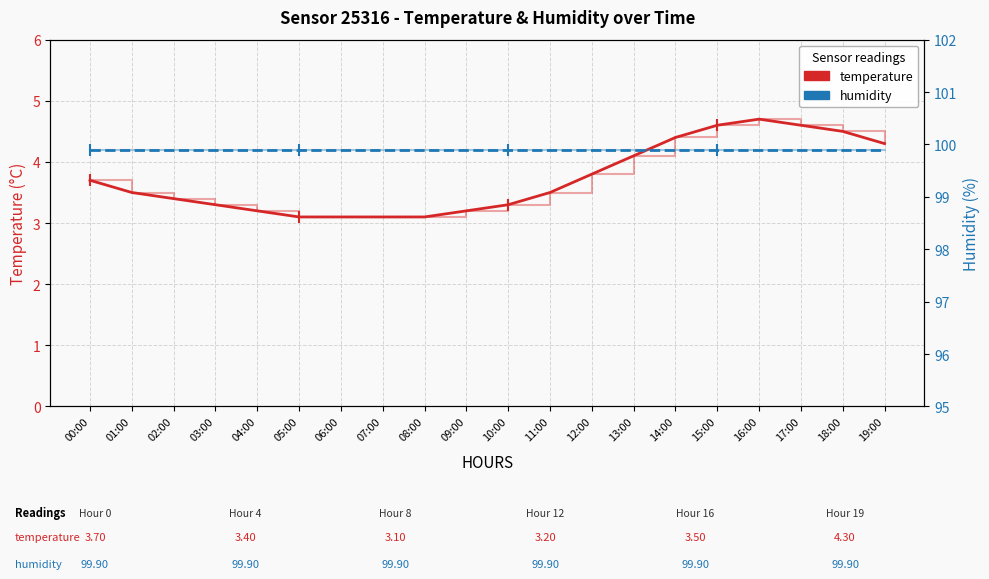

Reading left to right, list all the values displayed in this chart.

temperature: 3.7	3.5	3.4	3.3	3.2	3.1	3.1	3.1	3.1	3.2	3.3	3.5	3.8	4.1	4.4	4.6	4.7	4.6	4.5	4.3
temperature-step: 3.7	3.5	3.4	3.3	3.2	3.1	3.1	3.1	3.1	3.2	3.3	3.5	3.8	4.1	4.4	4.6	4.7	4.6	4.5	4.3
humidity: 99.9	99.9	99.9	99.9	99.9	99.9	99.9	99.9	99.9	99.9	99.9	99.9	99.9	99.9	99.9	99.9	99.9	99.9	99.9	99.9
humidity-step: 99.9	99.9	99.9	99.9	99.9	99.9	99.9	99.9	99.9	99.9	99.9	99.9	99.9	99.9	99.9	99.9	99.9	99.9	99.9	99.9